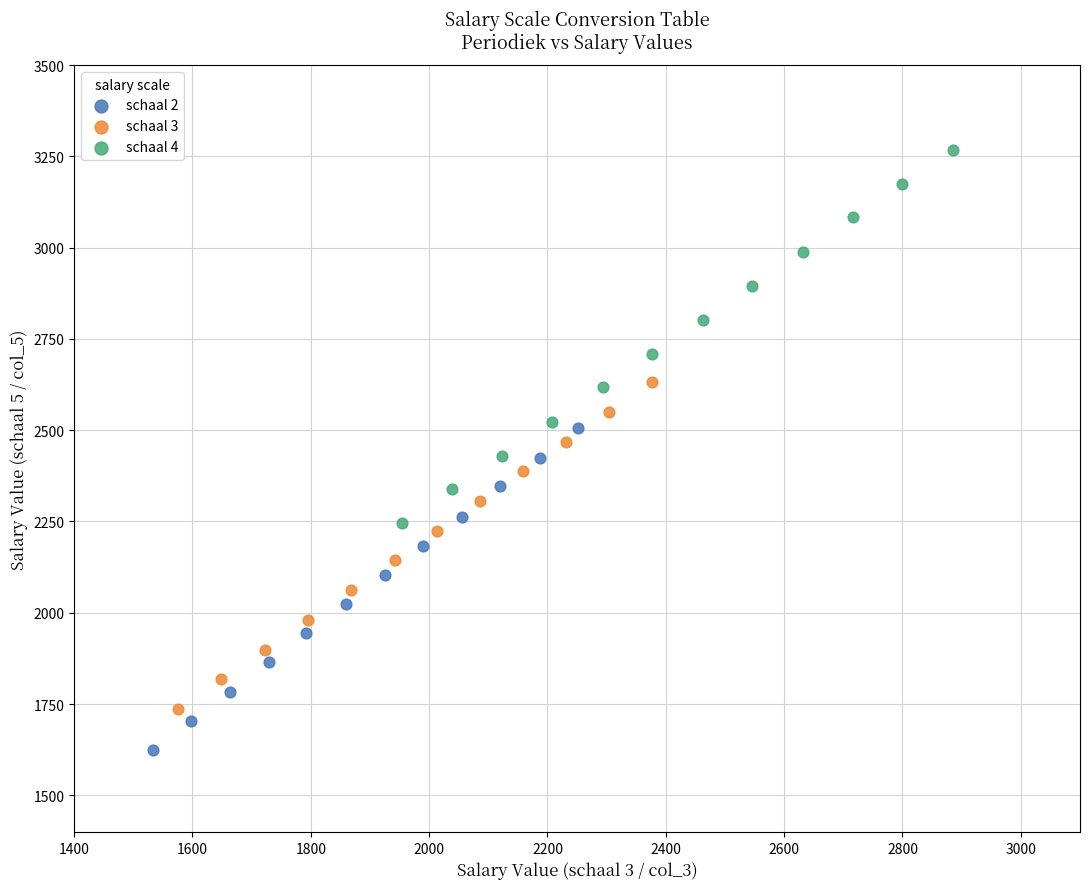

Which series contains the highest Y value?

schaal 4